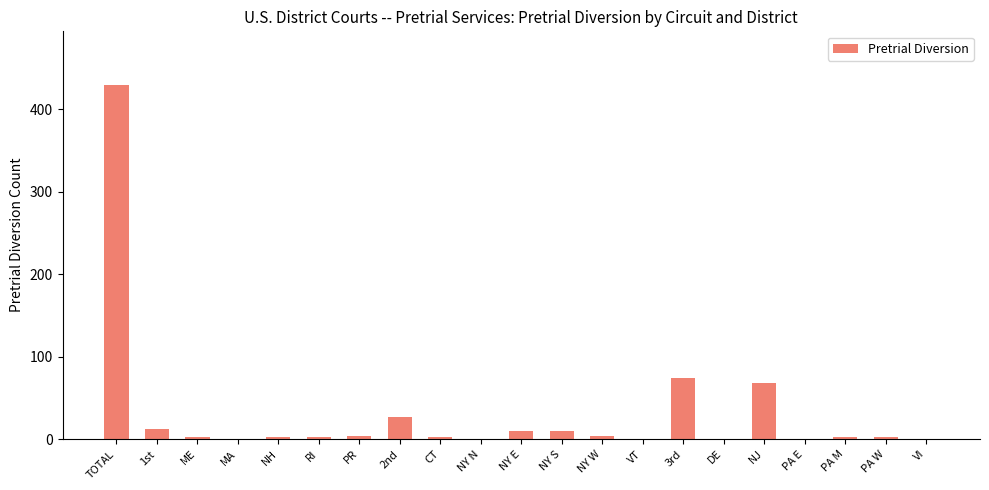

What is the greatest value displayed?

430